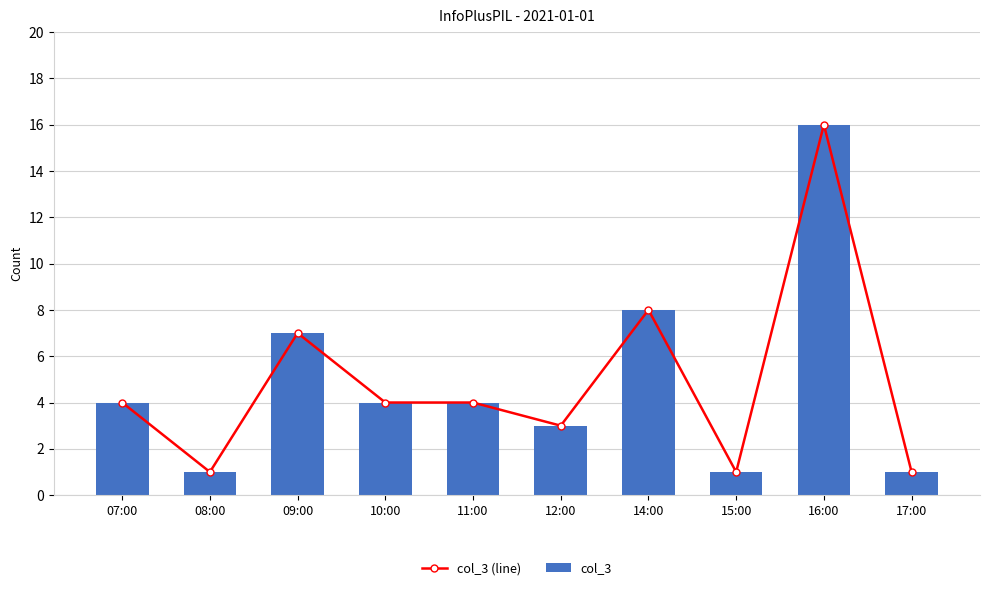

Which has a higher value, 16:00 or 09:00?

16:00